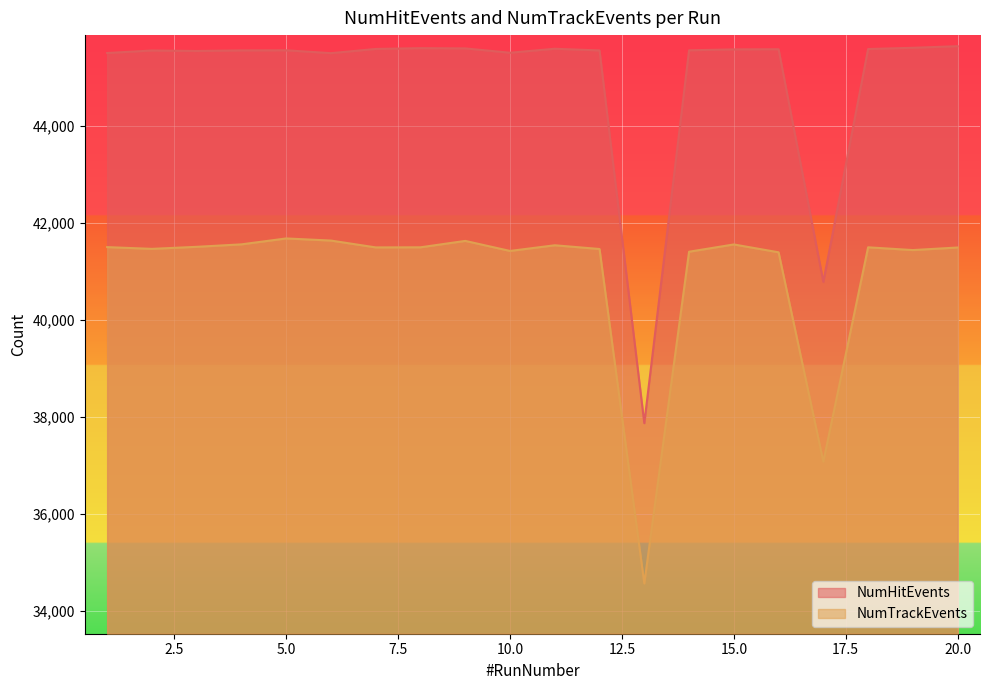

Count the number of categories in the chart.

20